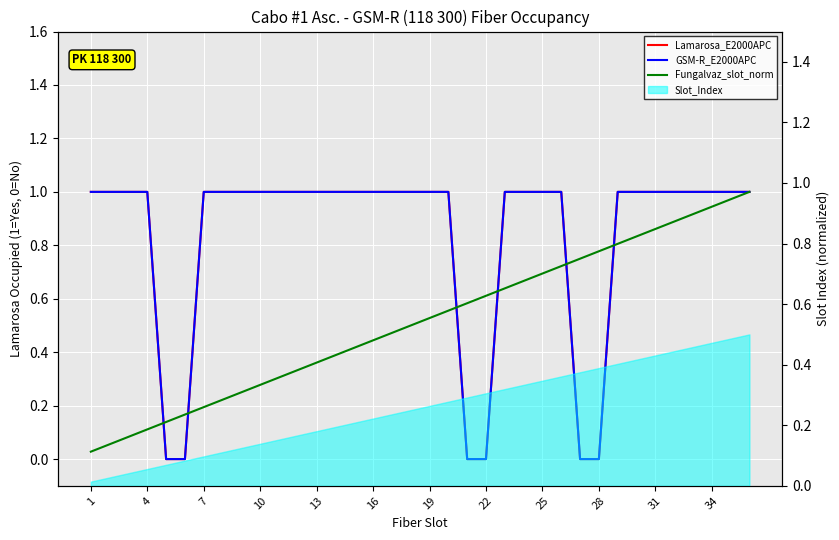

Between 32 and 25, which is larger?

32